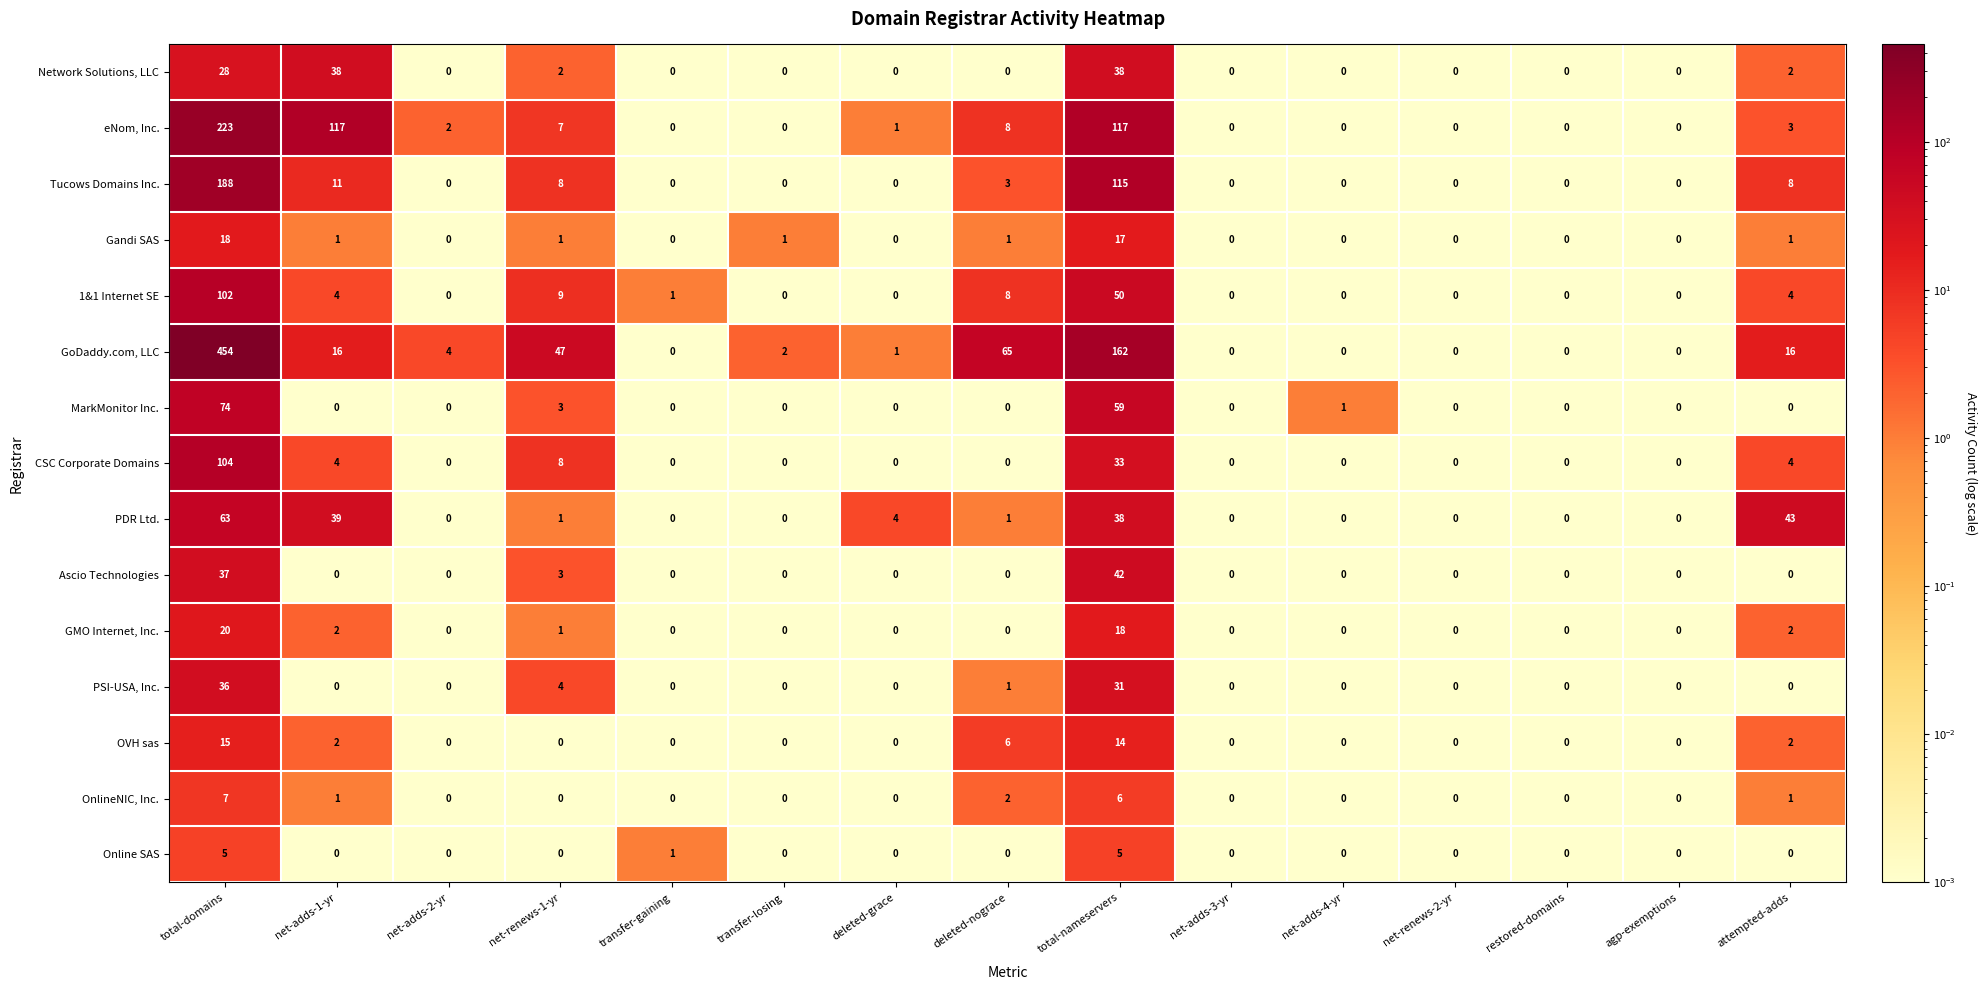

List the series in order of their peak value, highest first.

GoDaddy.com, LLC, eNom, Inc., Tucows Domains Inc., CSC Corporate Domains, 1&1 Internet SE, MarkMonitor Inc., PDR Ltd., Ascio Technologies, Network Solutions, LLC, PSI-USA, Inc., GMO Internet, Inc., Gandi SAS, OVH sas, OnlineNIC, Inc., Online SAS